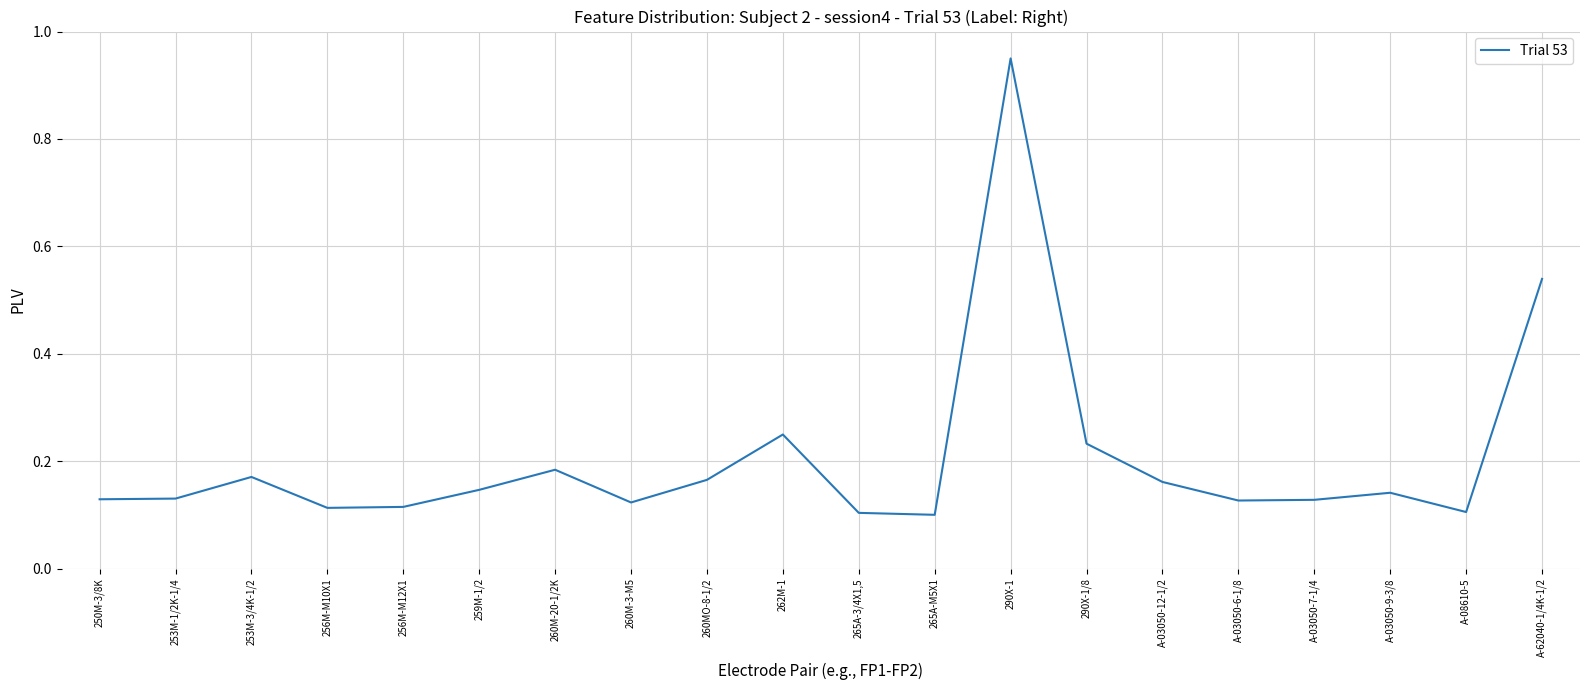

Where is the first local maximum?

253M-3/4K-1/2